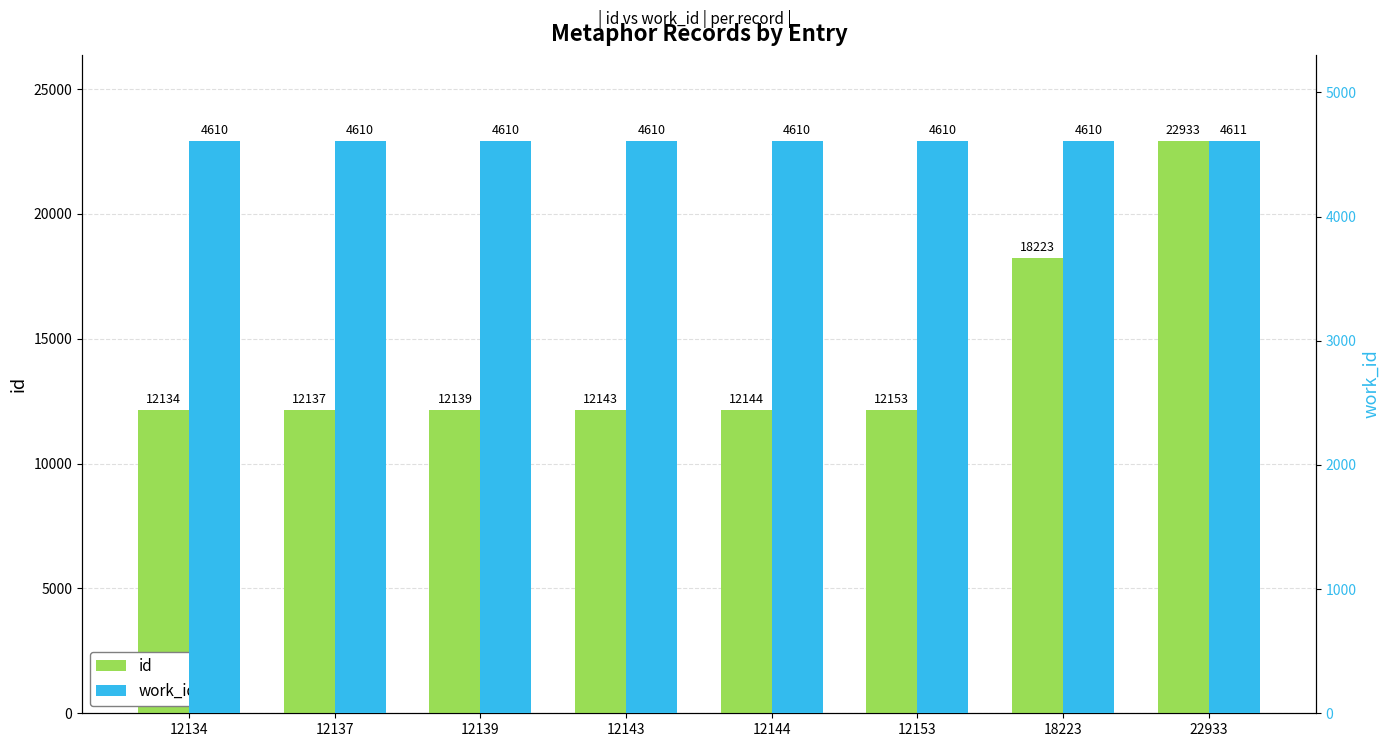

What is the value of the id bar at the 6th from the left?

12153